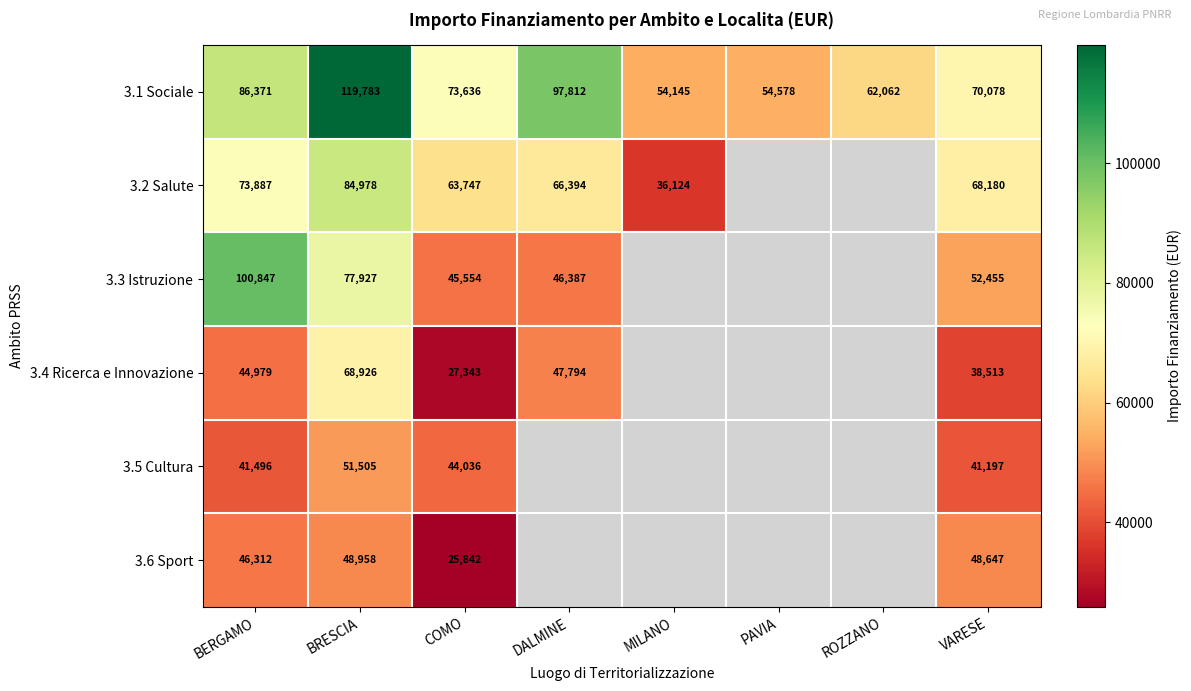

Where does the 3.1 Sociale series first go above 73636?

BERGAMO